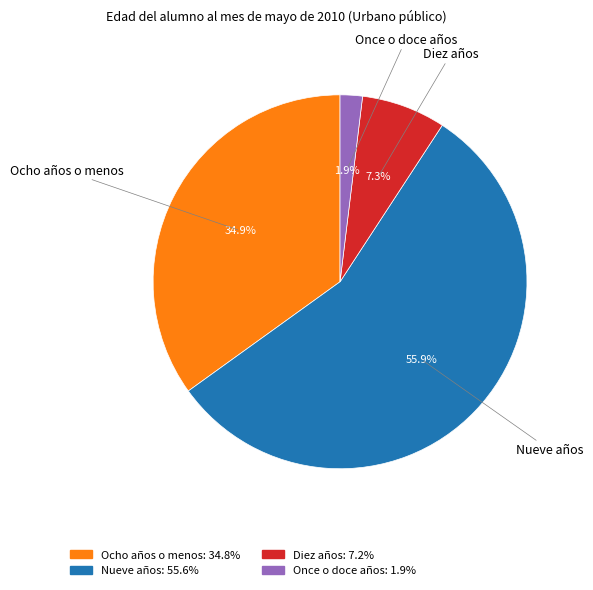

How many slices are in this pie chart?

4